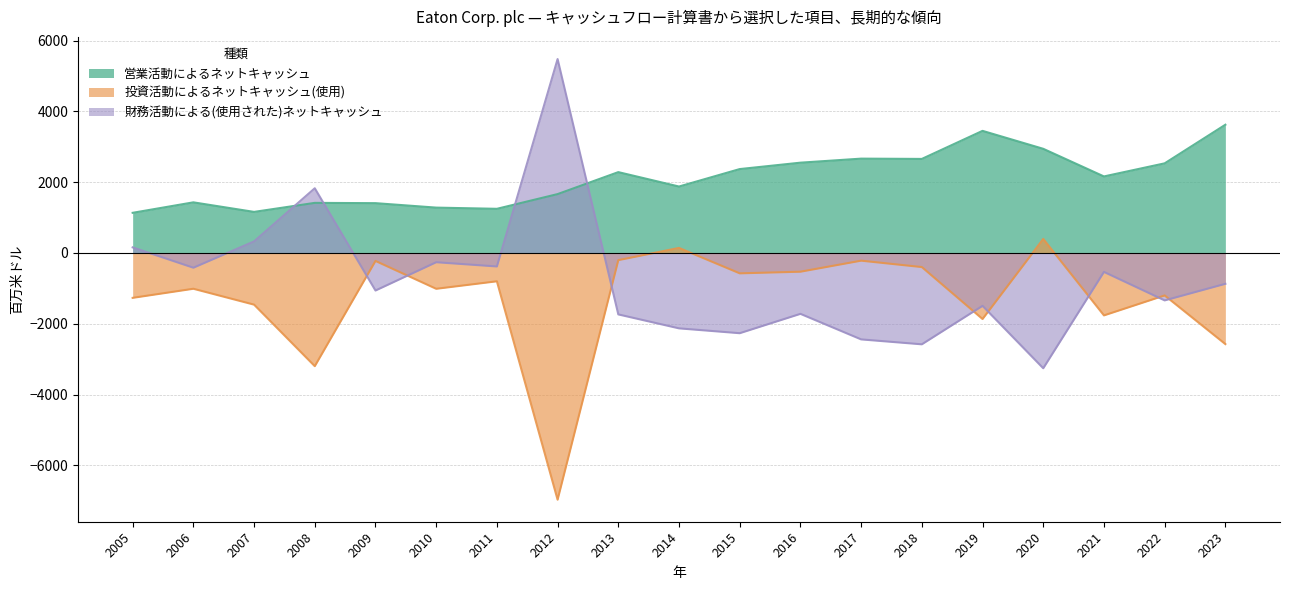

The value of 営業活動によるネットキャッシュ at 2023 is 3624. True or false?

True